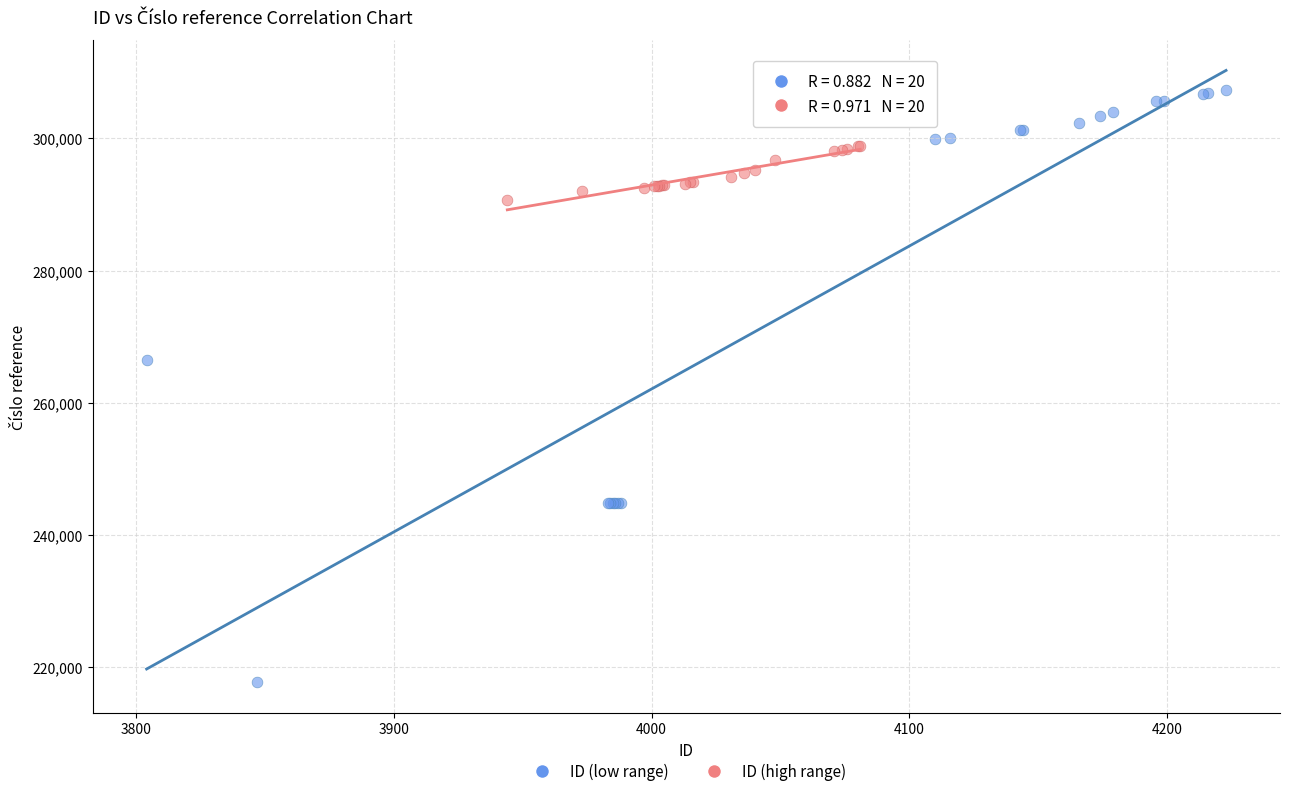

Which series contains the highest Y value?

ID (low range)